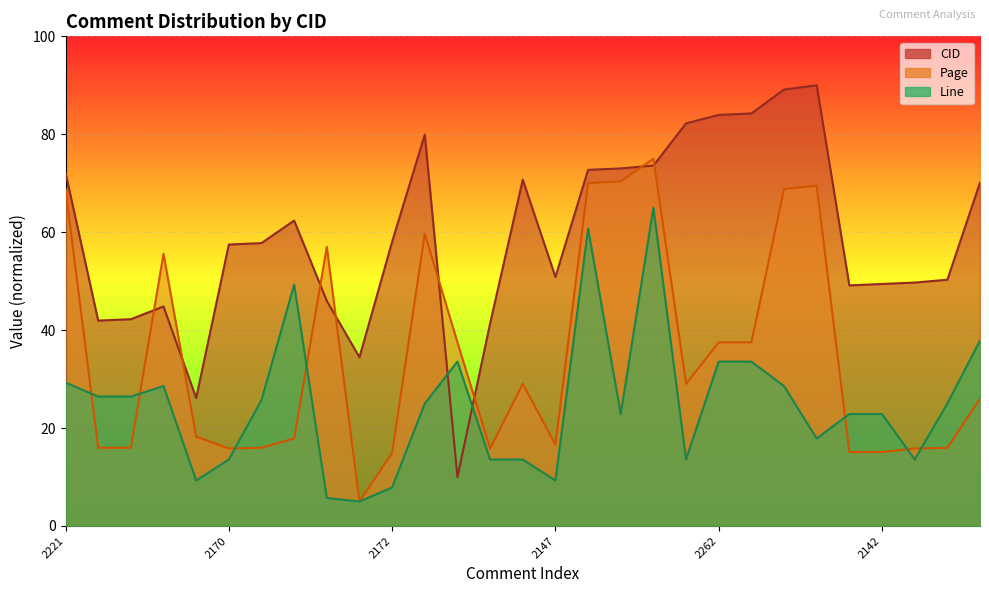

In CID, how many points are lower than both neighbors (excluding endpoints)?

6